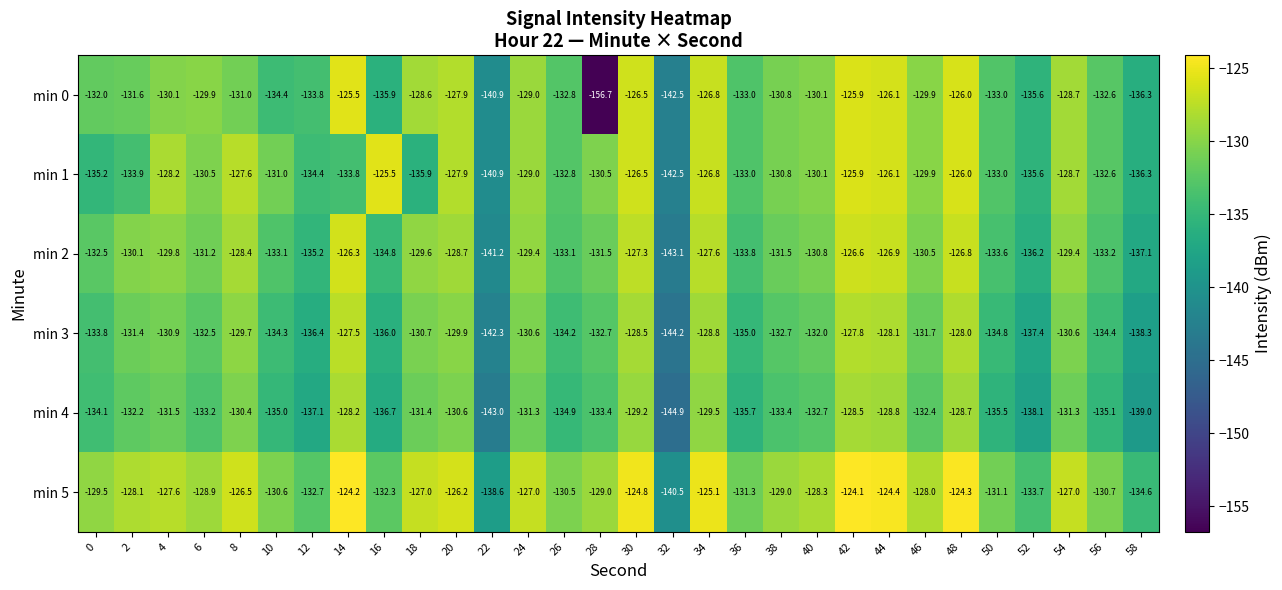

At which category does the chart reach its minimum across all series?

28